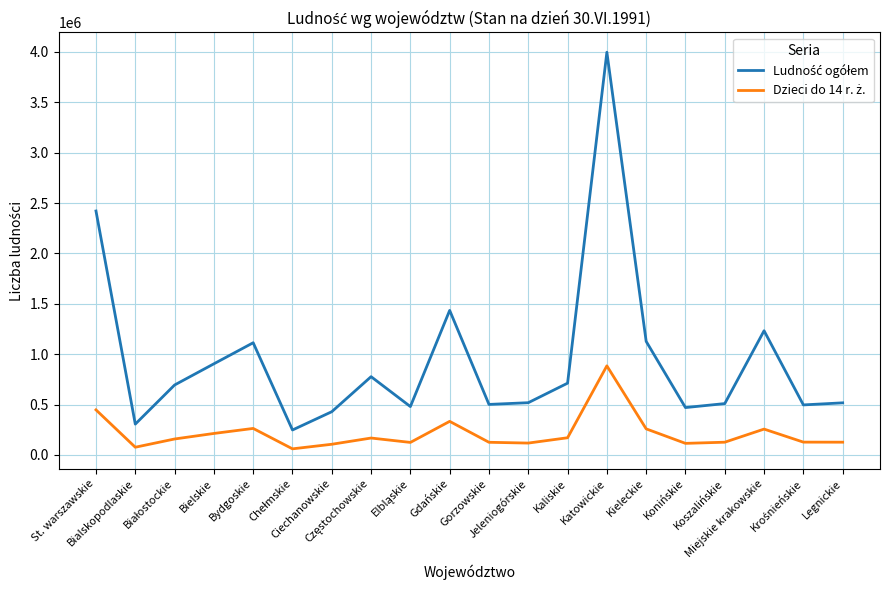

What is the maximum value shown in the chart?

3997052